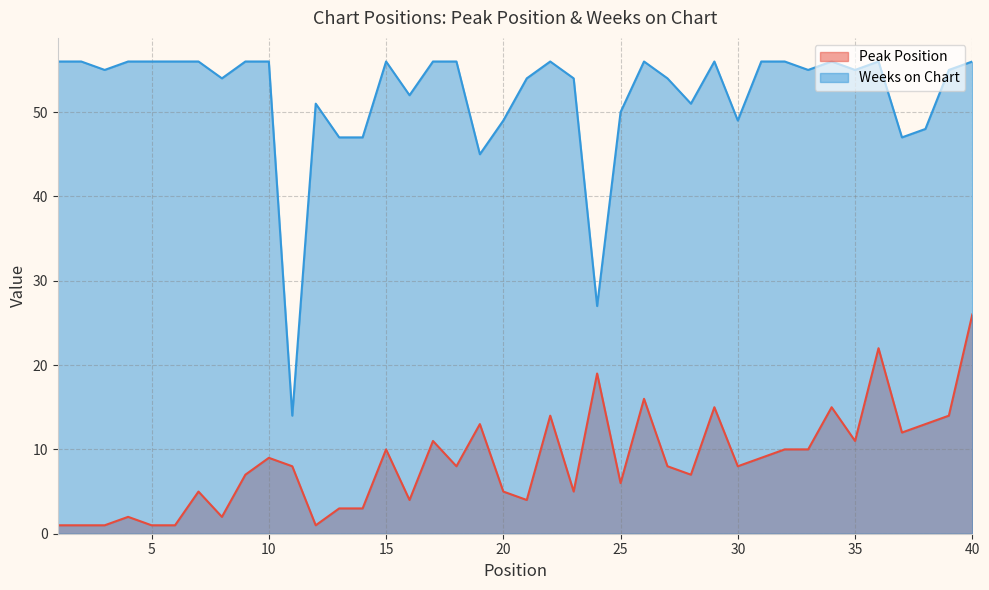

True or false: Weeks on Chart and Peak Position intersect in this chart.

False